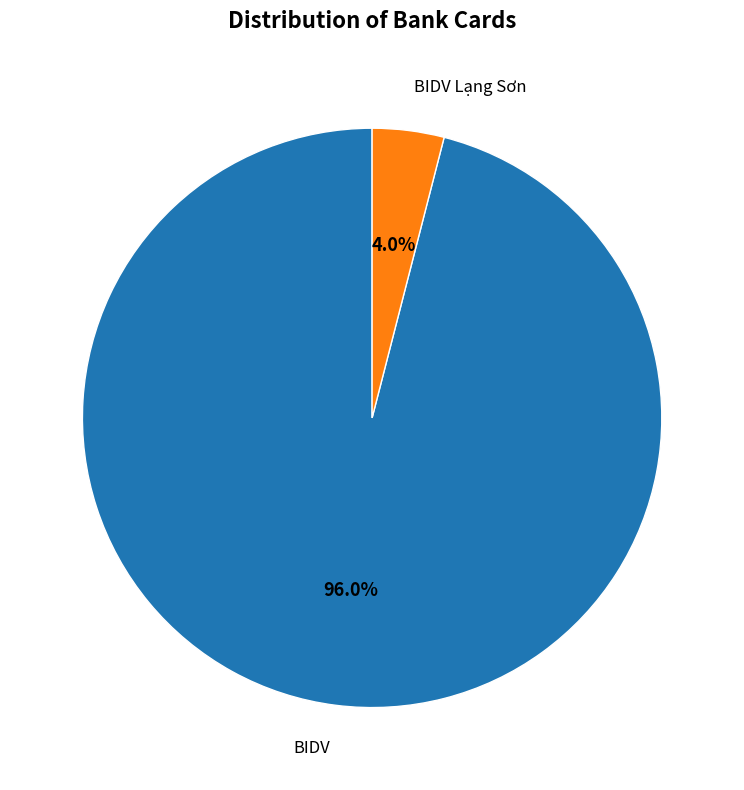

To the nearest percent, what percentage of the pie is BIDV Lạng Sơn?

4%